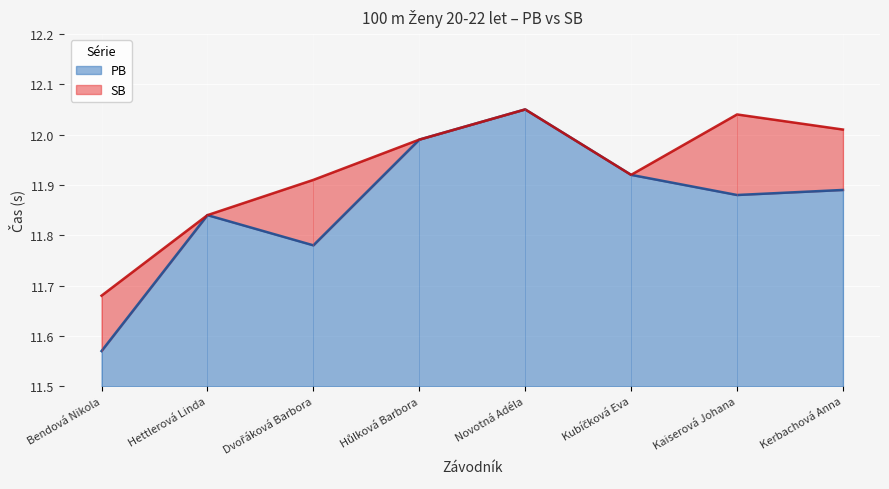

True or false: PB and SB cross at least once.

False